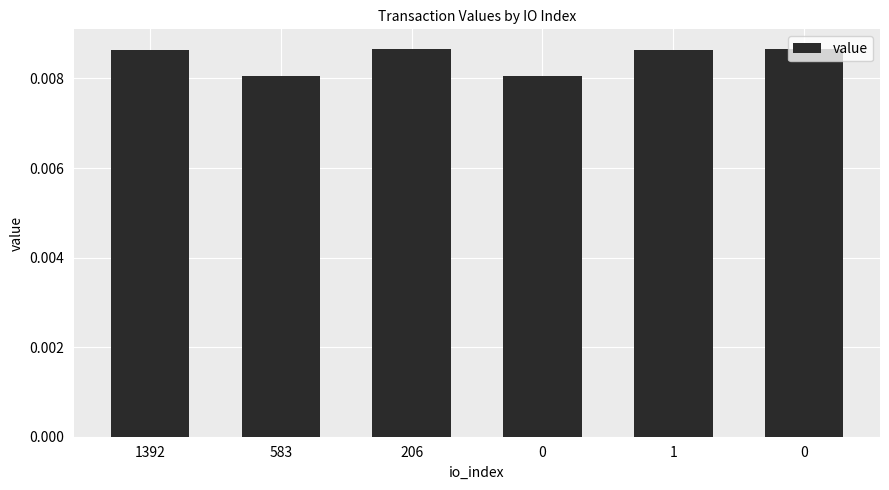

The chart shows a value of 0.0 at 1. True or false?

True